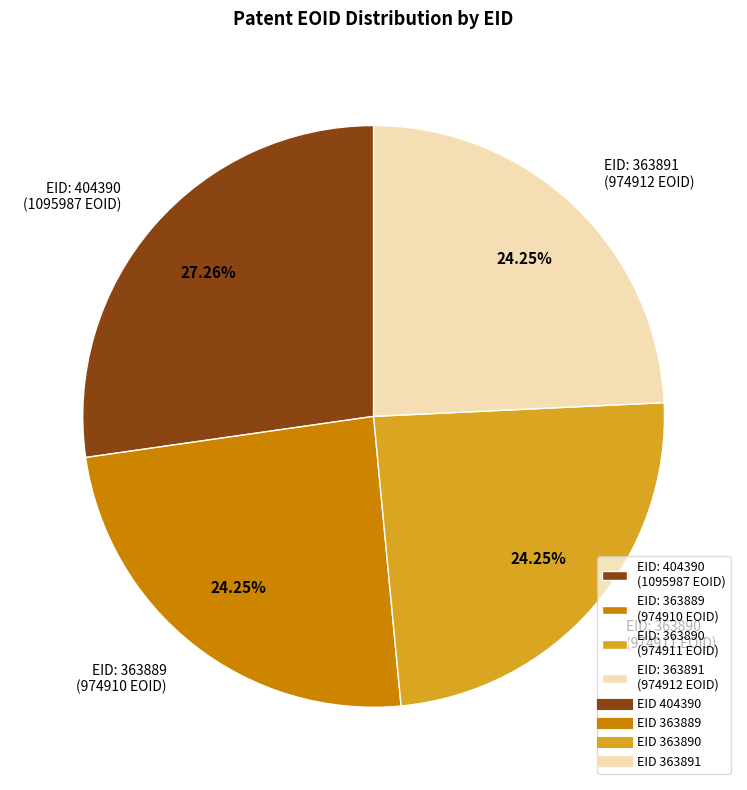

Is there a majority slice in this chart?

No